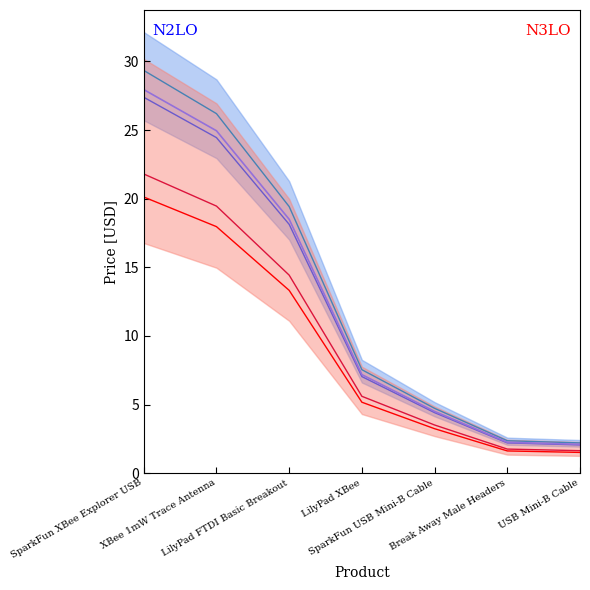

True or false: Price (USD) and RoHS Compliance cross at least once.

False